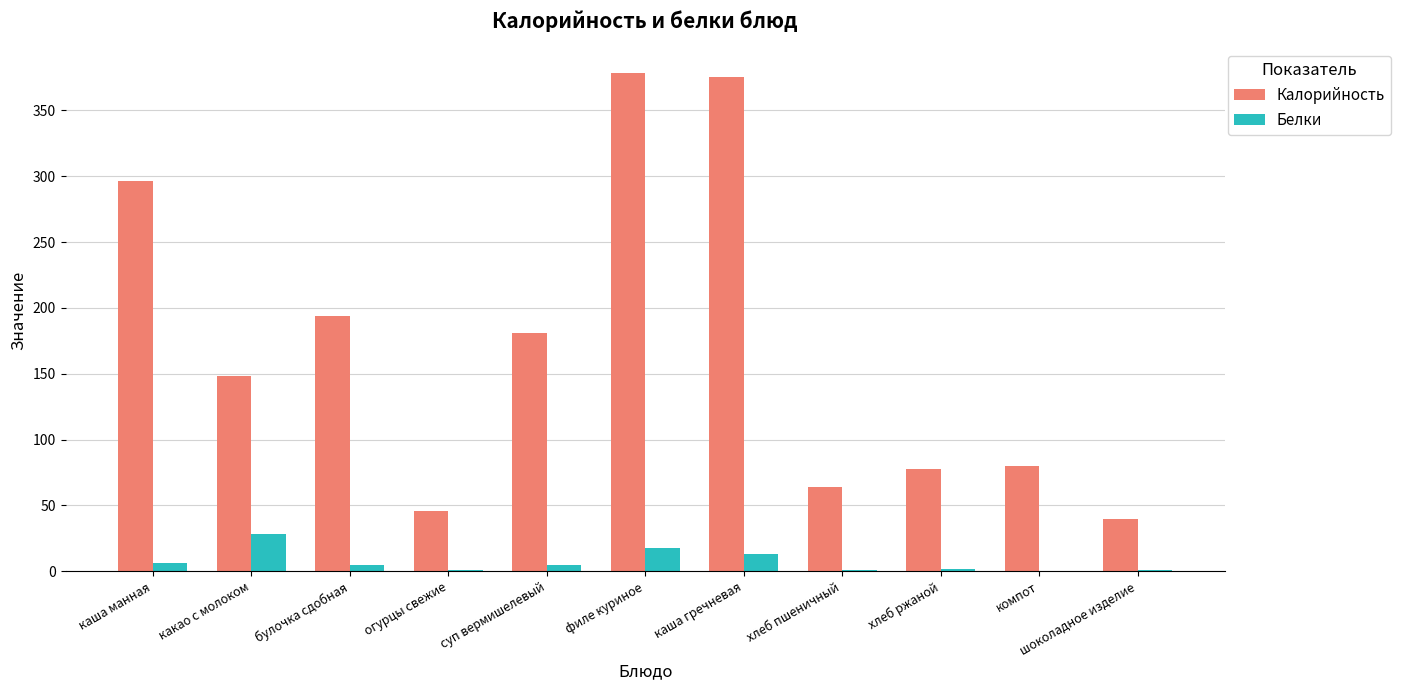

What is the sum of all Калорийность values?

1880